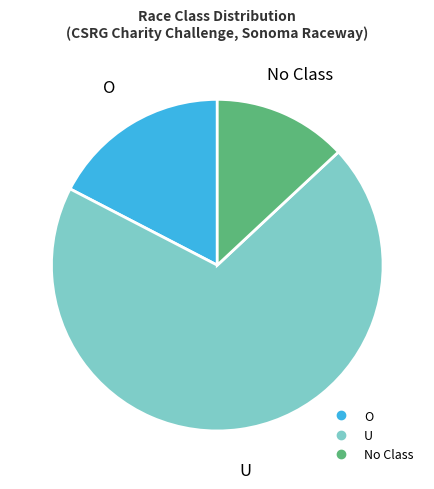

To the nearest percent, what is the average slice percentage?

33%